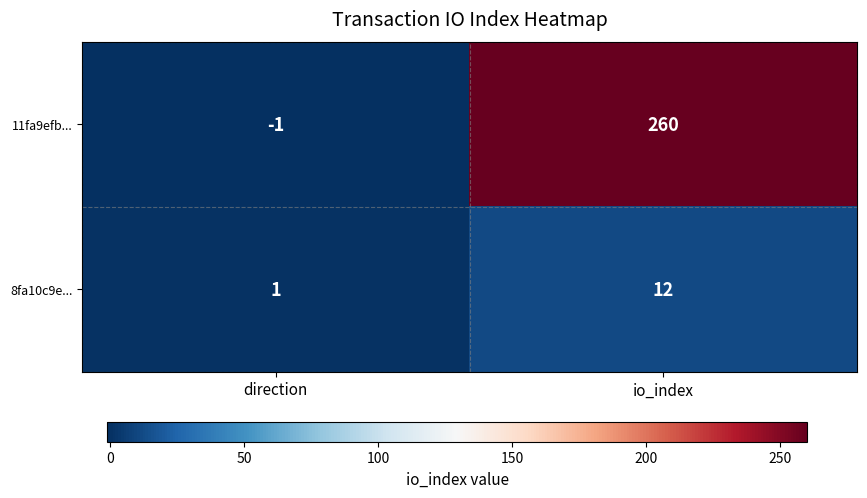

How many categories are shown in the chart?

2